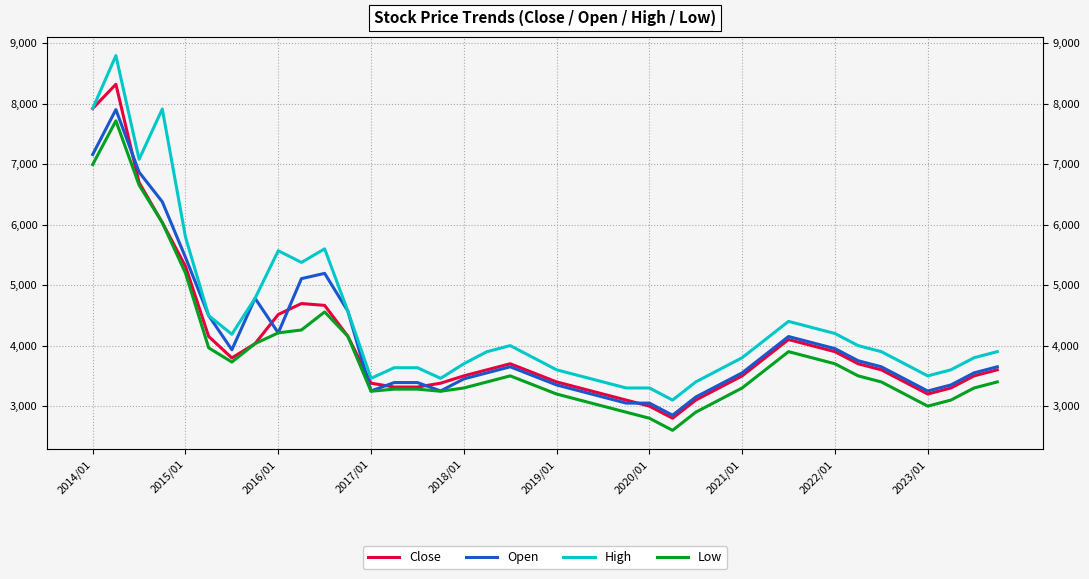

True or false: High has a value of 5755.6 at 2015/01.

False